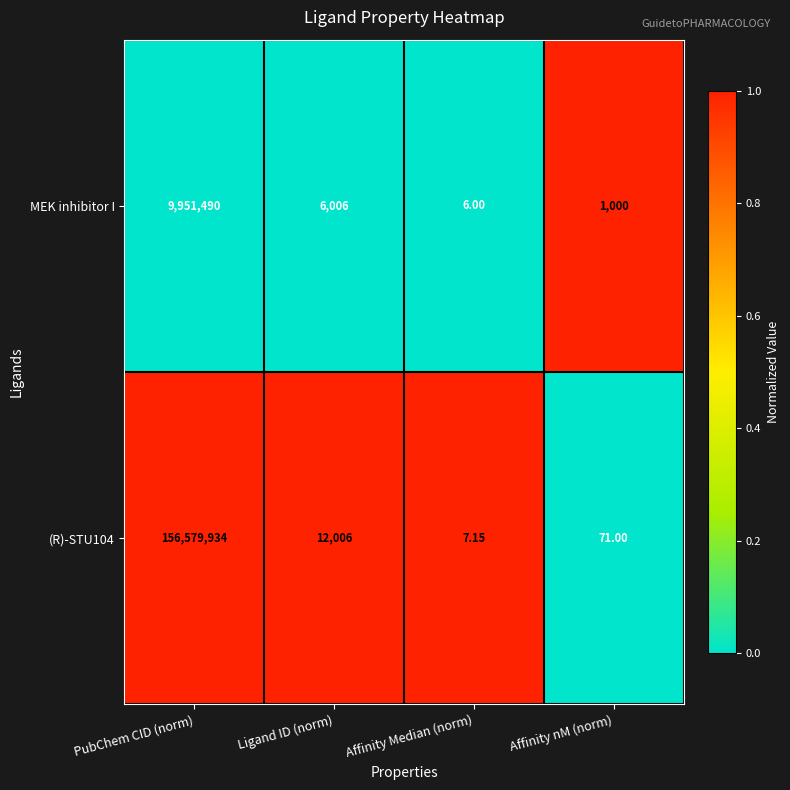

Which series has the largest total across all categories?

(R)-STU104